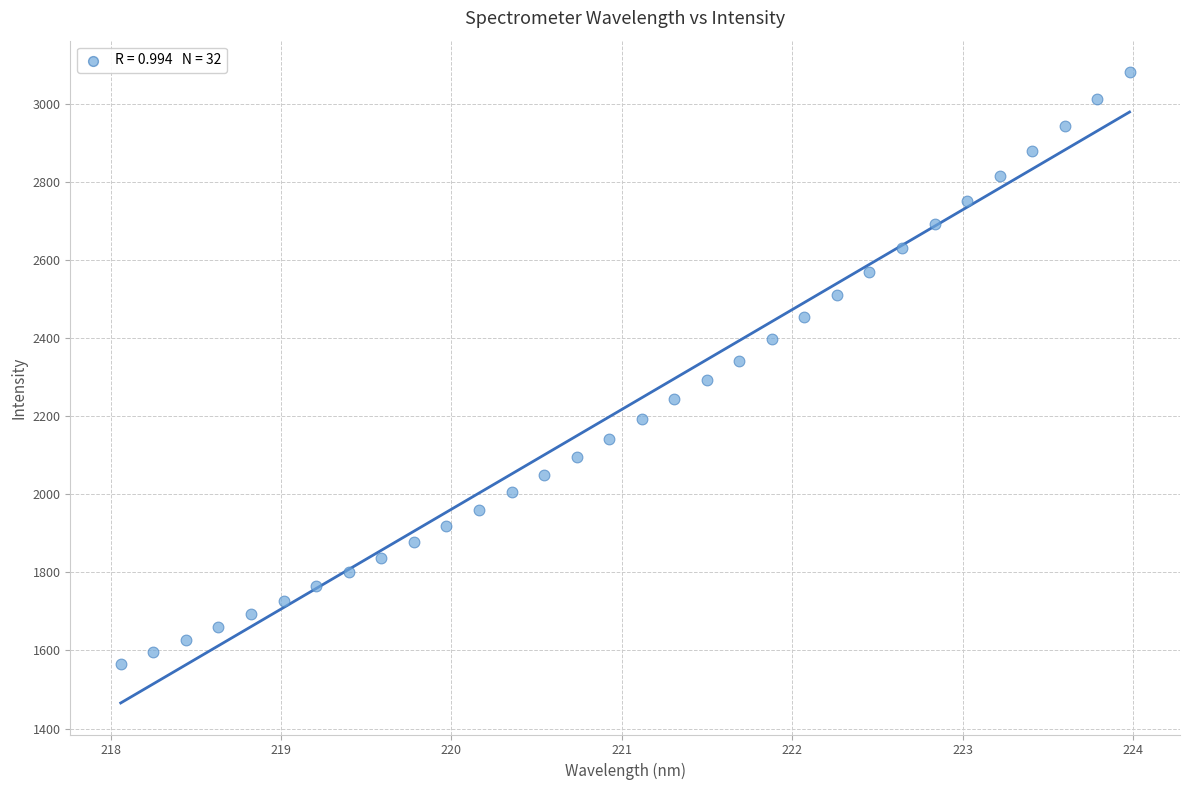

What is the range of X values (max minus min)?

5.9